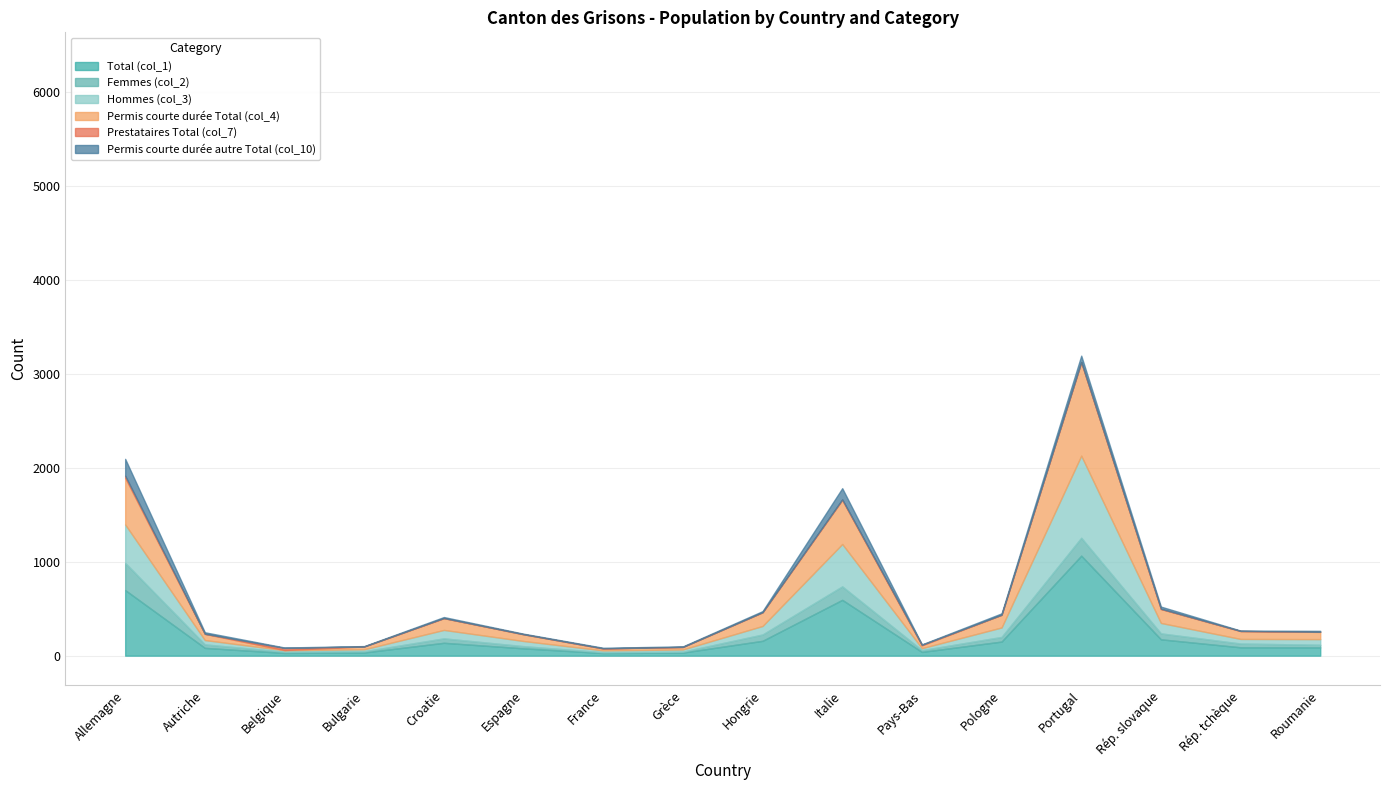

Between Pologne and Roumanie, which series saw the biggest shift?

Hommes (col_3)